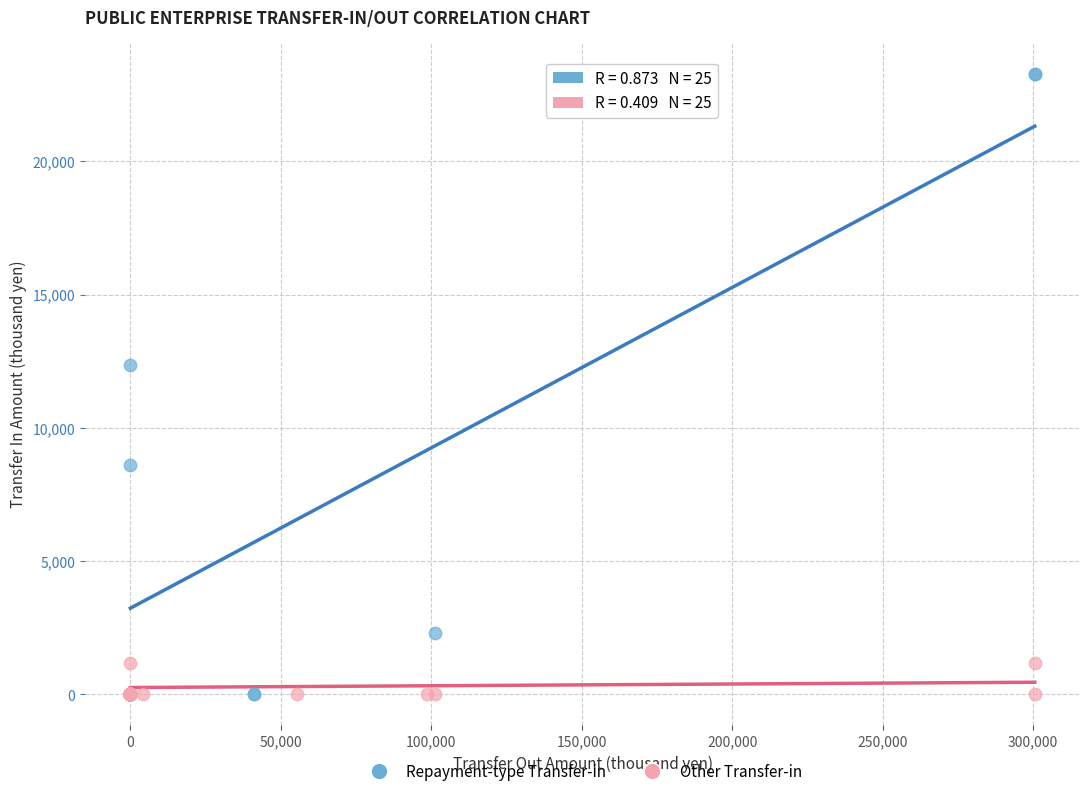

Which series has the widest spread of Y values?

Repayment-type Transfer-in